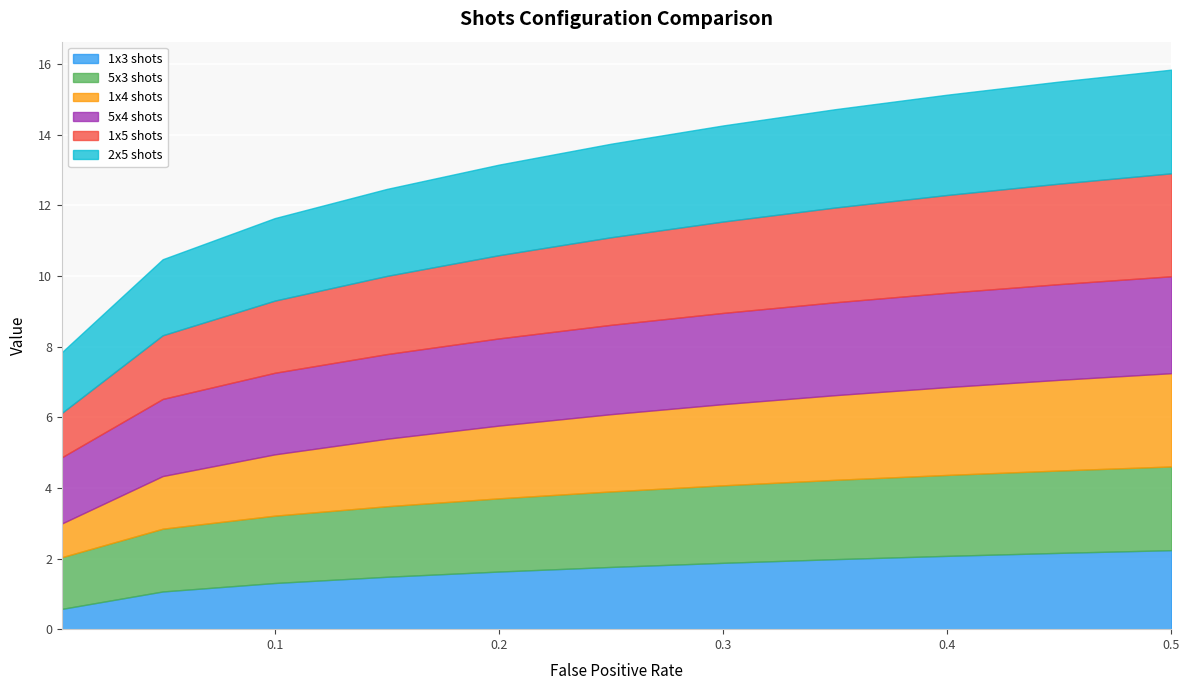

At which category is the sum across all series the highest?

0.5